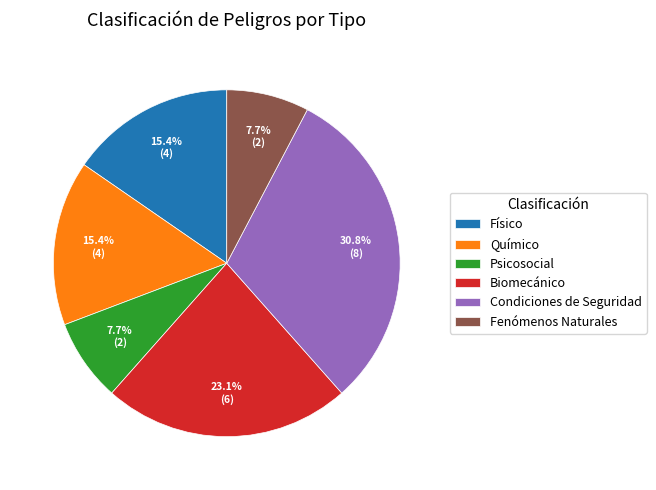

Is the sum of Condiciones de Seguridad and Psicosocial greater than half?

No